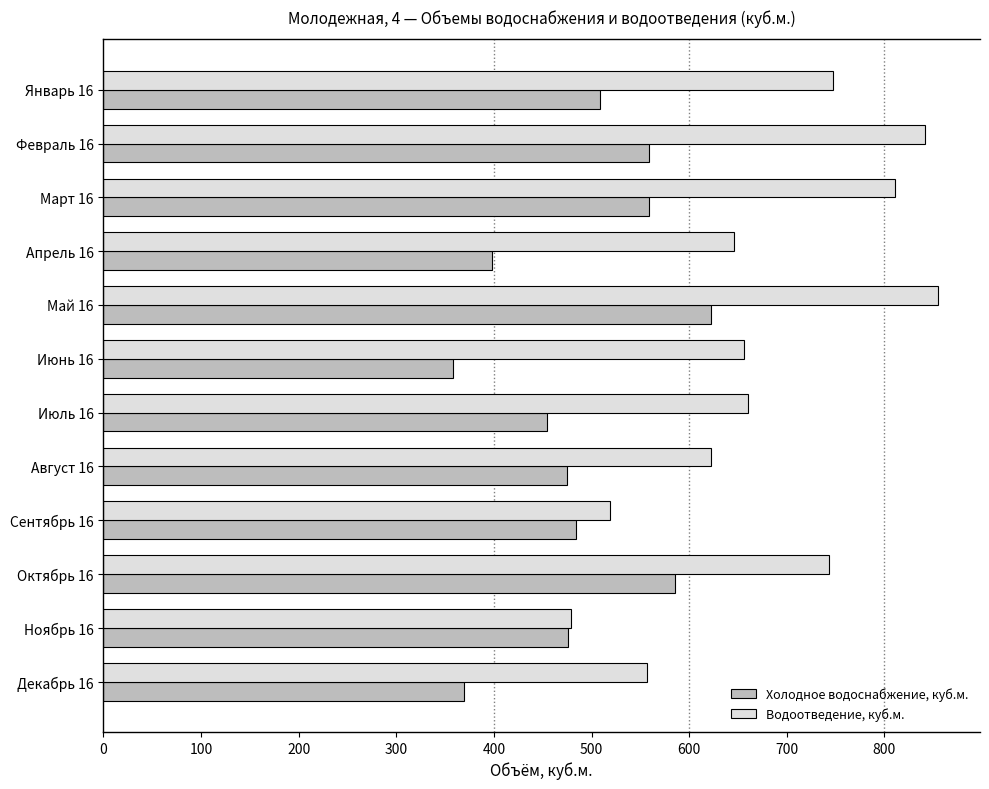

The value of Водоотведение, куб.м. at Декабрь 16 is 556.7. True or false?

True